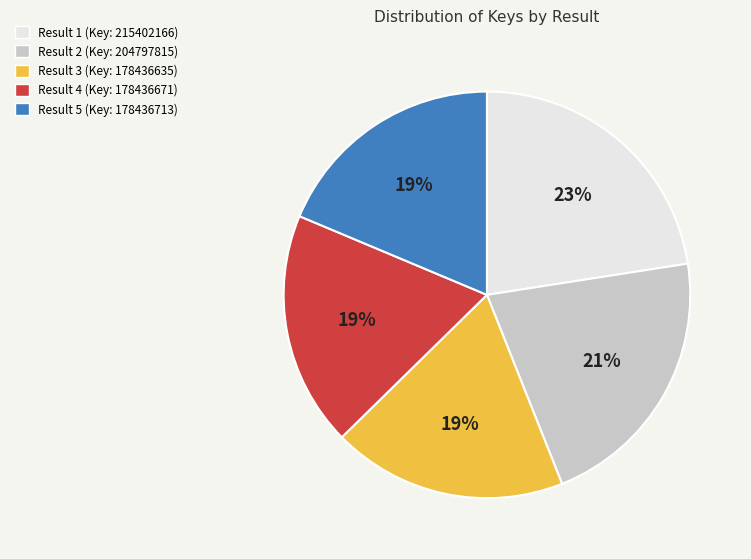

What percentage is the Result 1 slice, to the nearest percent?

23%